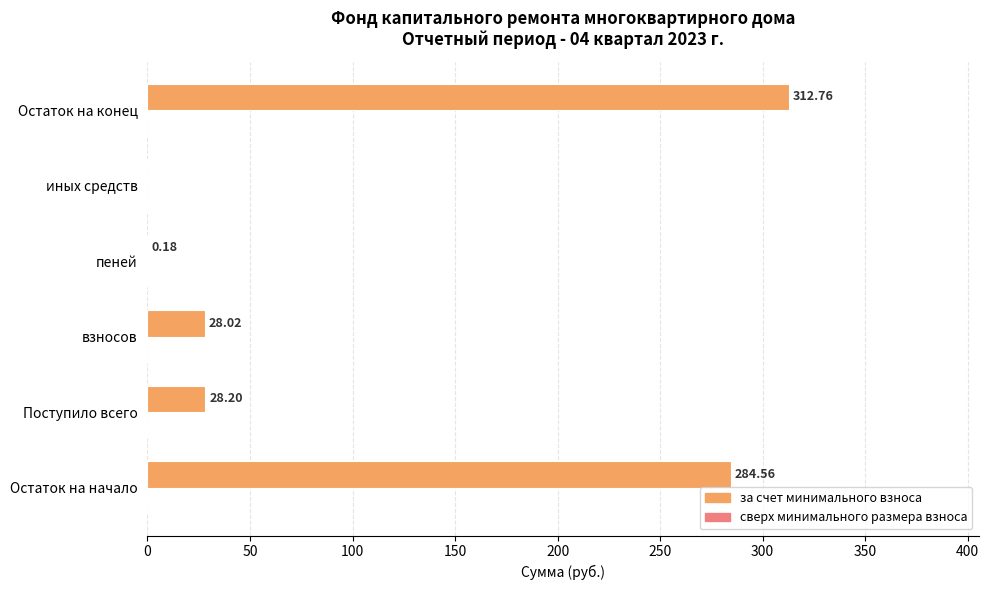

What is the sum of the values at иных средств and взносов?

28.0